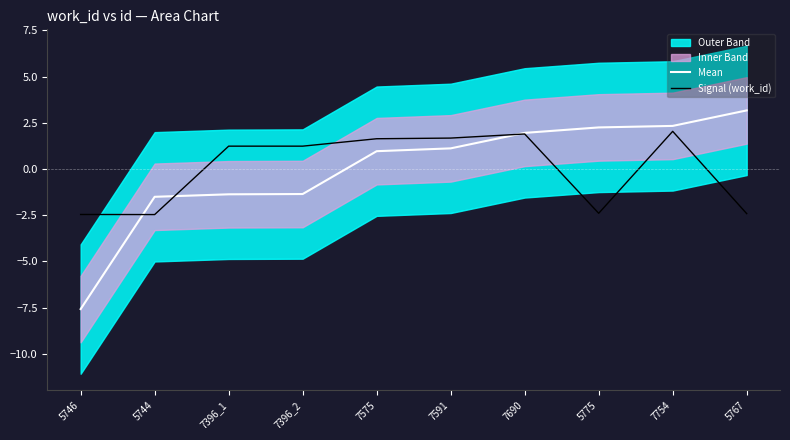

After their last crossing, which series has the higher values: Mean or Signal (work_id)?

Mean